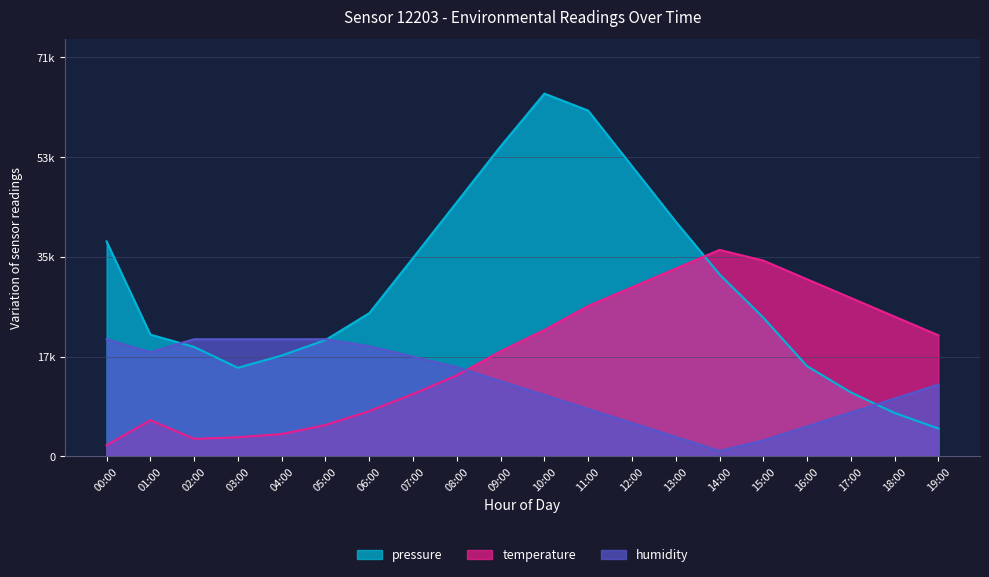

Where is temperature nearest to the value 19500?

09:00